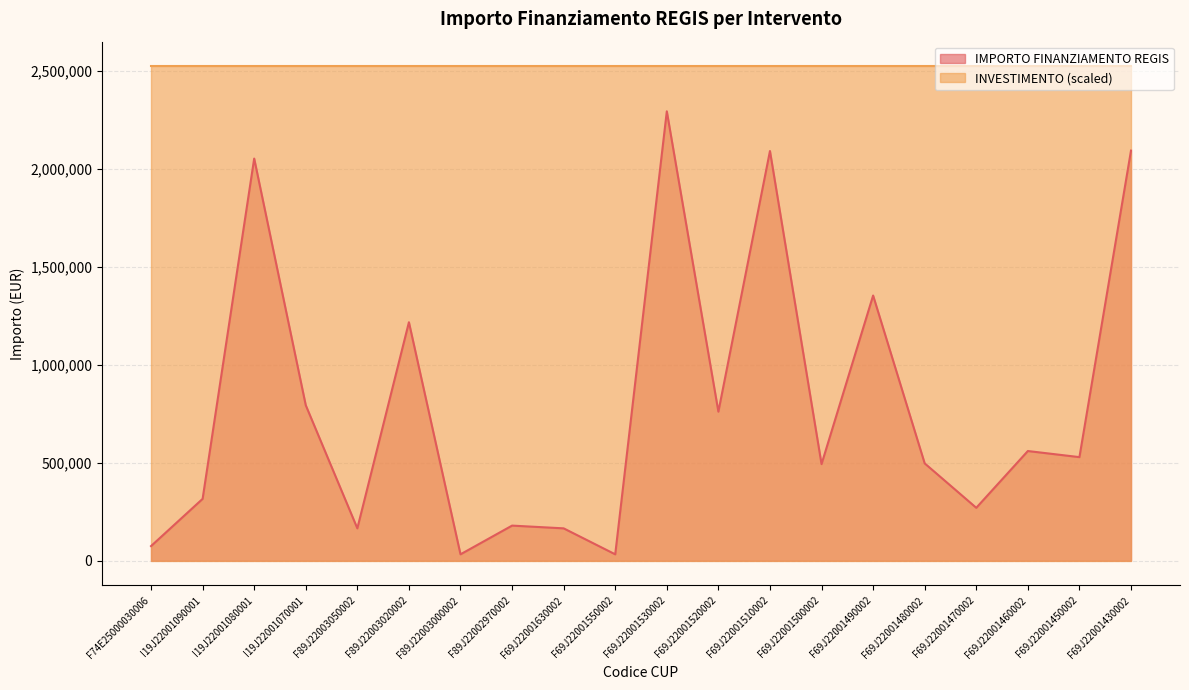

What is the difference between the values at F89J22003050002 and F69J22001480002?

331774.6